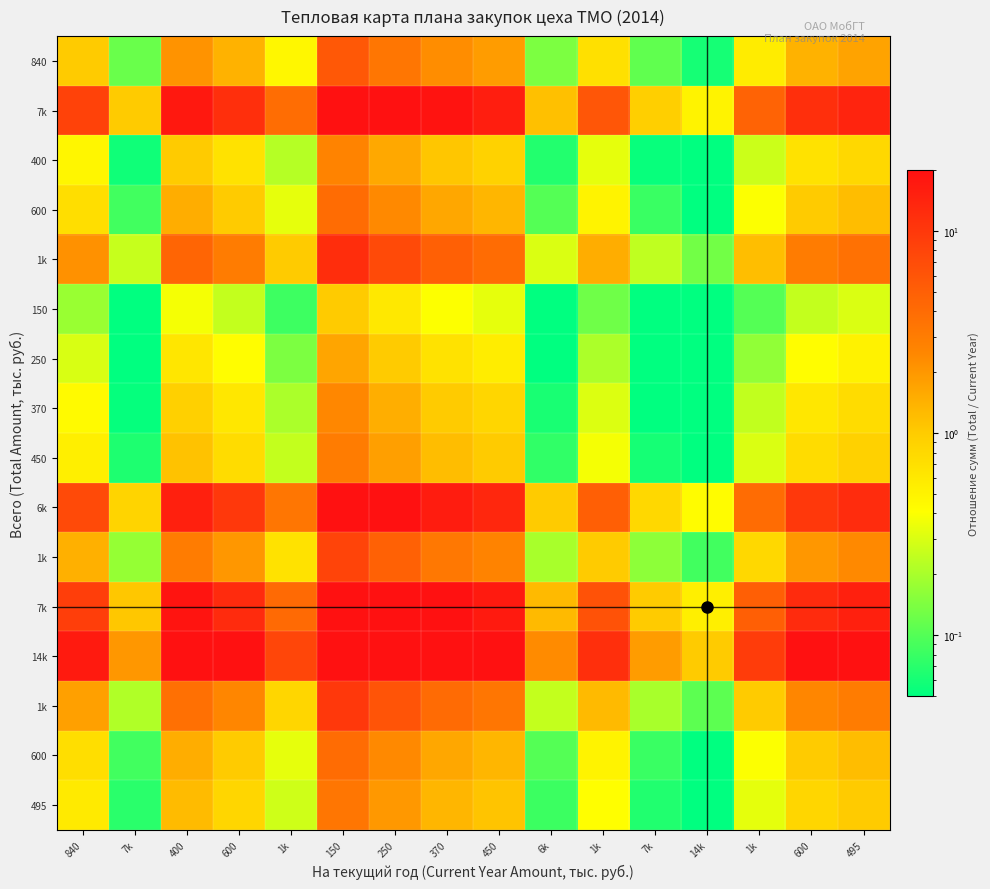

Between 600 and 400, which is larger?

400